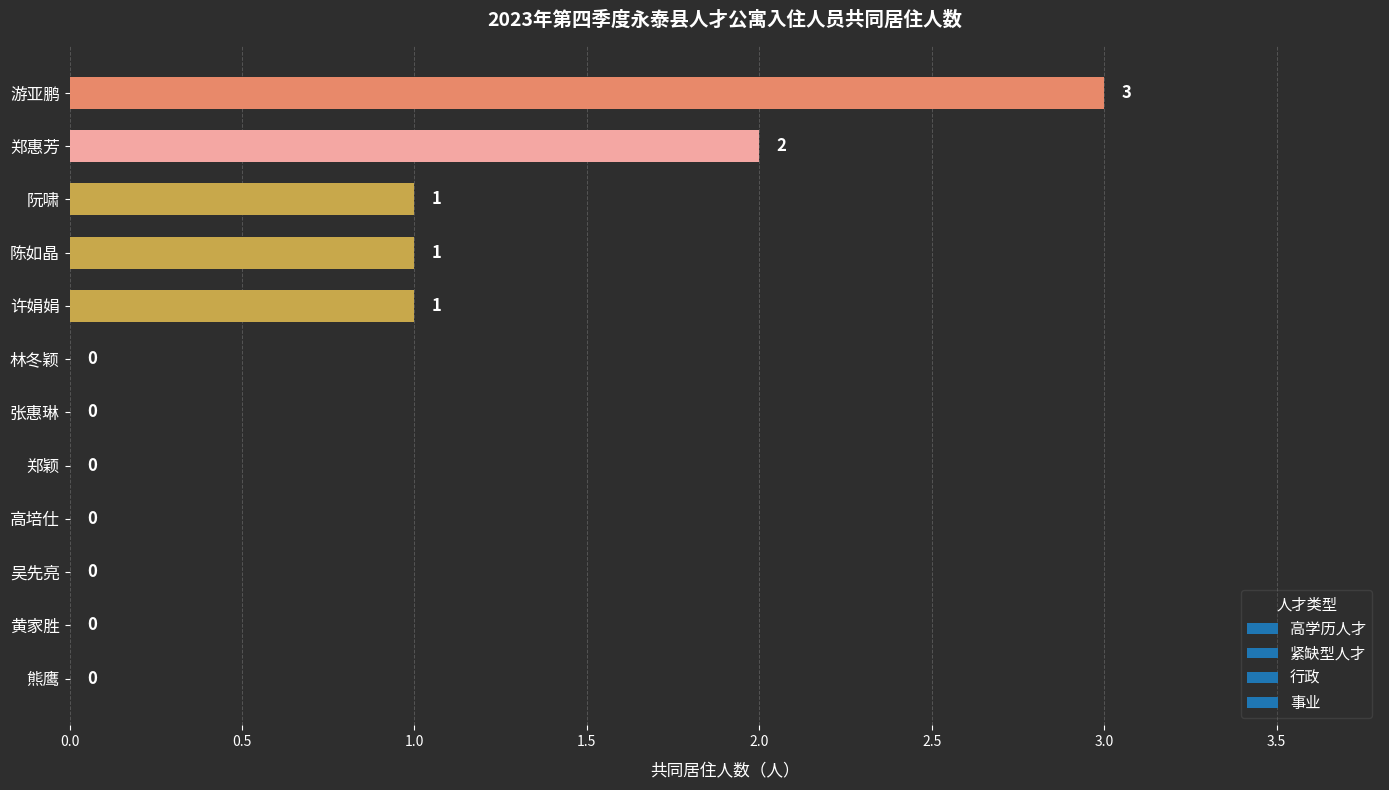

Reading top to bottom, what are all the values shown in this chart?

游亚鹏=3	郑惠芳=2	阮啸=1	陈如晶=1	许娟娟=1	林冬颖=0	张惠琳=0	郑颖=0	高培仕=0	吴先亮=0	黄家胜=0	熊鹰=0